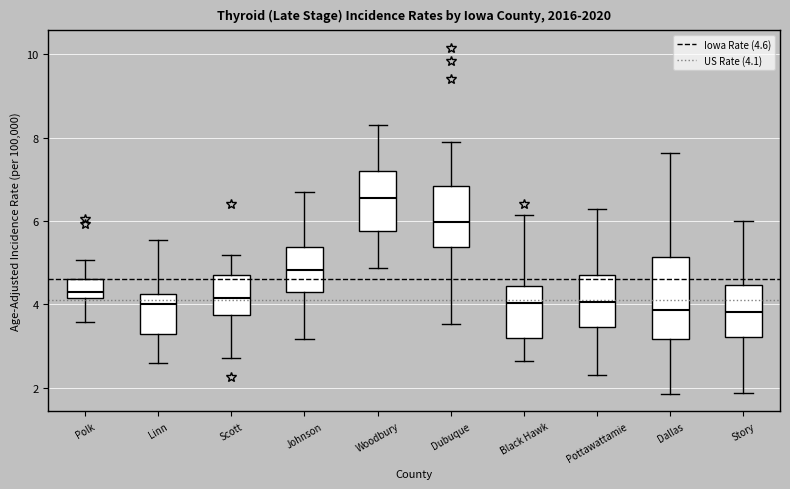

Which box's median line is the highest?

Woodbury